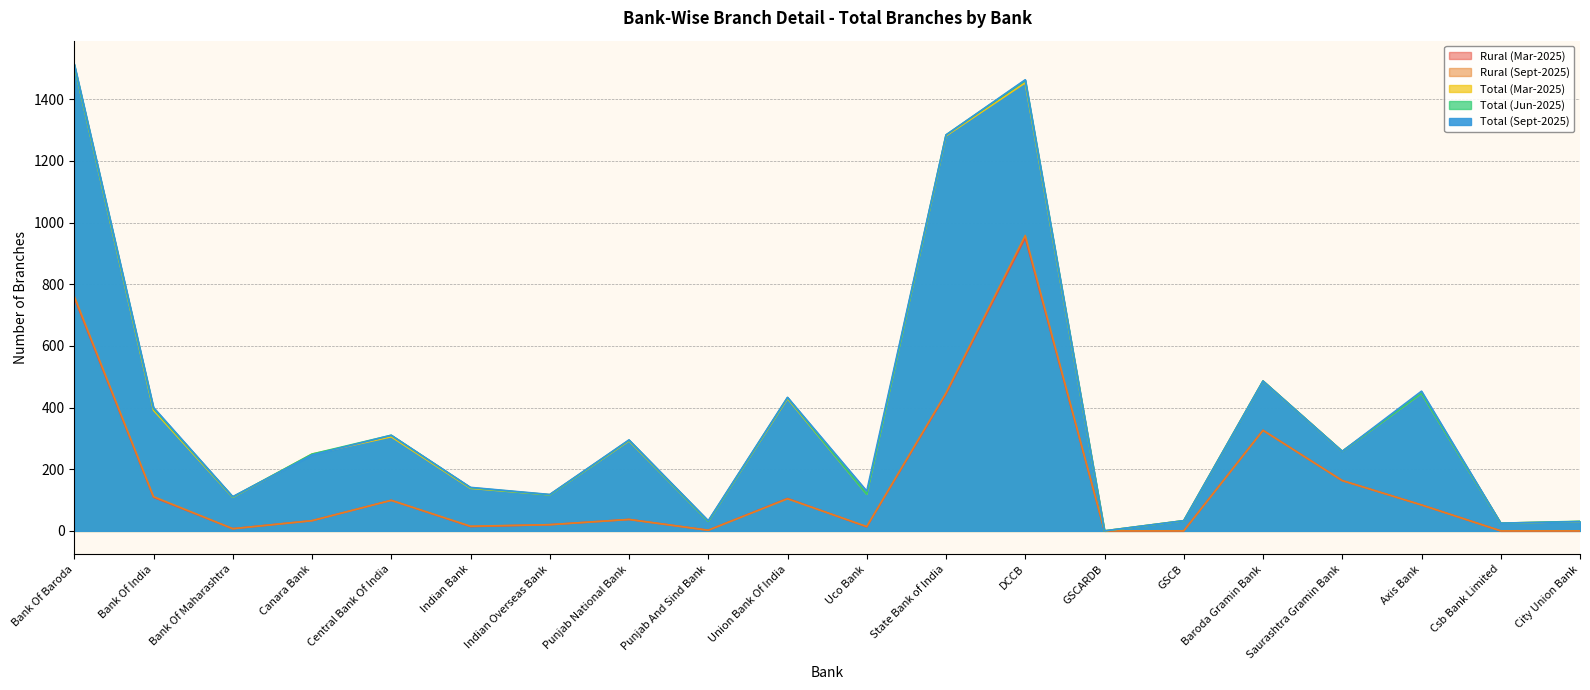

Reading right to left, list all the values displayed in this chart.

Rural (Mar-2025): City Union Bank=0	Csb Bank Limited=0	Axis Bank=84	Saurashtra Gramin Bank=163	Baroda Gramin Bank=326	GSCB=0	GSCARDB=0	DCCB=950	State Bank of India=444	Uco Bank=13	Union Bank Of India=105	Punjab And Sind Bank=2	Punjab National Bank=37	Indian Overseas Bank=20	Indian Bank=14	Central Bank Of India=99	Canara Bank=33	Bank Of Maharashtra=7	Bank Of India=109	Bank Of Baroda=756
Rural (Sept-2025): City Union Bank=0	Csb Bank Limited=0	Axis Bank=84	Saurashtra Gramin Bank=163	Baroda Gramin Bank=326	GSCB=0	GSCARDB=0	DCCB=958	State Bank of India=447	Uco Bank=14	Union Bank Of India=104	Punjab And Sind Bank=2	Punjab National Bank=37	Indian Overseas Bank=20	Indian Bank=15	Central Bank Of India=99	Canara Bank=33	Bank Of Maharashtra=7	Bank Of India=111	Bank Of Baroda=761
Total (Mar-2025): City Union Bank=30	Csb Bank Limited=25	Axis Bank=446	Saurashtra Gramin Bank=258	Baroda Gramin Bank=486	GSCB=33	GSCARDB=0	DCCB=1453	State Bank of India=1281	Uco Bank=119	Union Bank Of India=429	Punjab And Sind Bank=31	Punjab National Bank=292	Indian Overseas Bank=117	Indian Bank=138	Central Bank Of India=305	Canara Bank=249	Bank Of Maharashtra=109	Bank Of India=391	Bank Of Baroda=1509
Total (Jun-2025): City Union Bank=31	Csb Bank Limited=25	Axis Bank=446	Saurashtra Gramin Bank=258	Baroda Gramin Bank=486	GSCB=33	GSCARDB=0	DCCB=1461	State Bank of India=1284	Uco Bank=119	Union Bank Of India=432	Punjab And Sind Bank=31	Punjab National Bank=294	Indian Overseas Bank=117	Indian Bank=140	Central Bank Of India=310	Canara Bank=249	Bank Of Maharashtra=110	Bank Of India=397	Bank Of Baroda=1511
Total (Sept-2025): City Union Bank=30	Csb Bank Limited=25	Axis Bank=453	Saurashtra Gramin Bank=258	Baroda Gramin Bank=486	GSCB=33	GSCARDB=0	DCCB=1463	State Bank of India=1284	Uco Bank=129	Union Bank Of India=433	Punjab And Sind Bank=33	Punjab National Bank=295	Indian Overseas Bank=118	Indian Bank=141	Central Bank Of India=310	Canara Bank=246	Bank Of Maharashtra=111	Bank Of India=400	Bank Of Baroda=1514